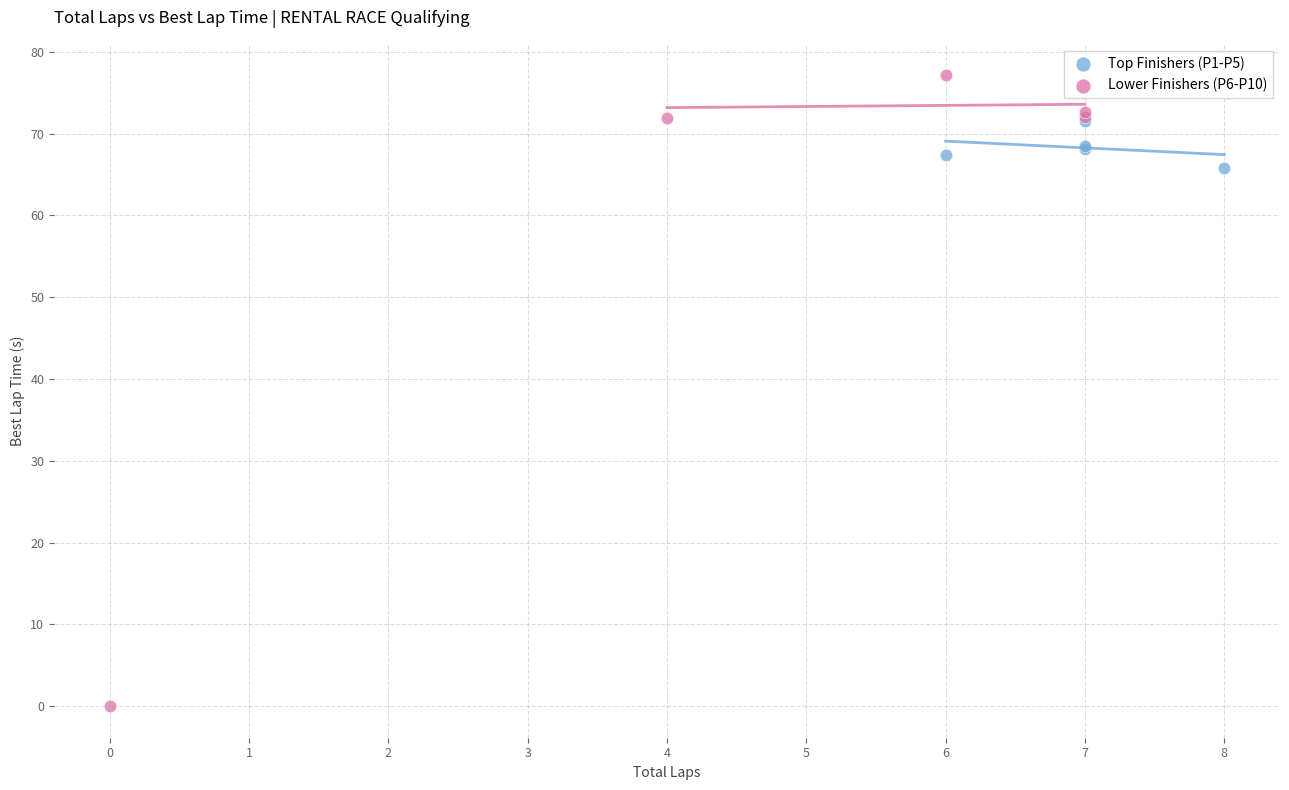

Which series reaches the minimum Y coordinate?

Lower Finishers (P6-P10)